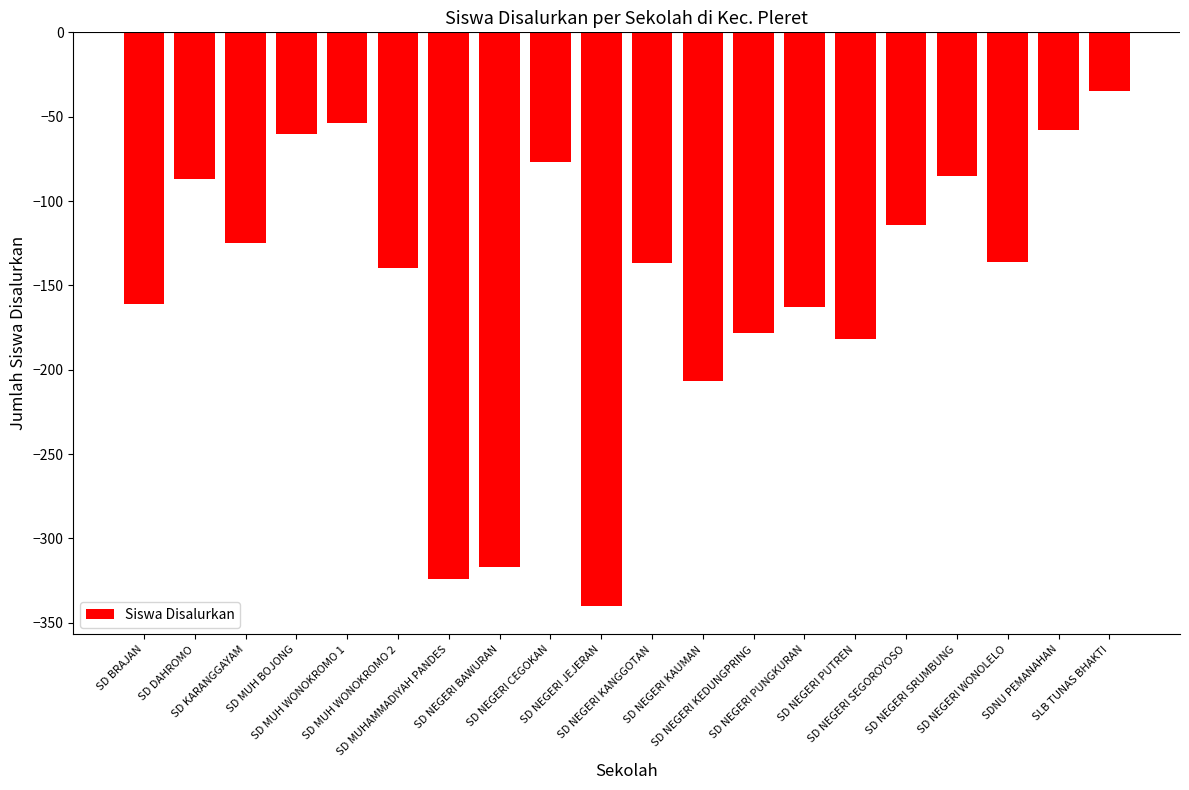

What is the value of the 20th bar from the left?

-35